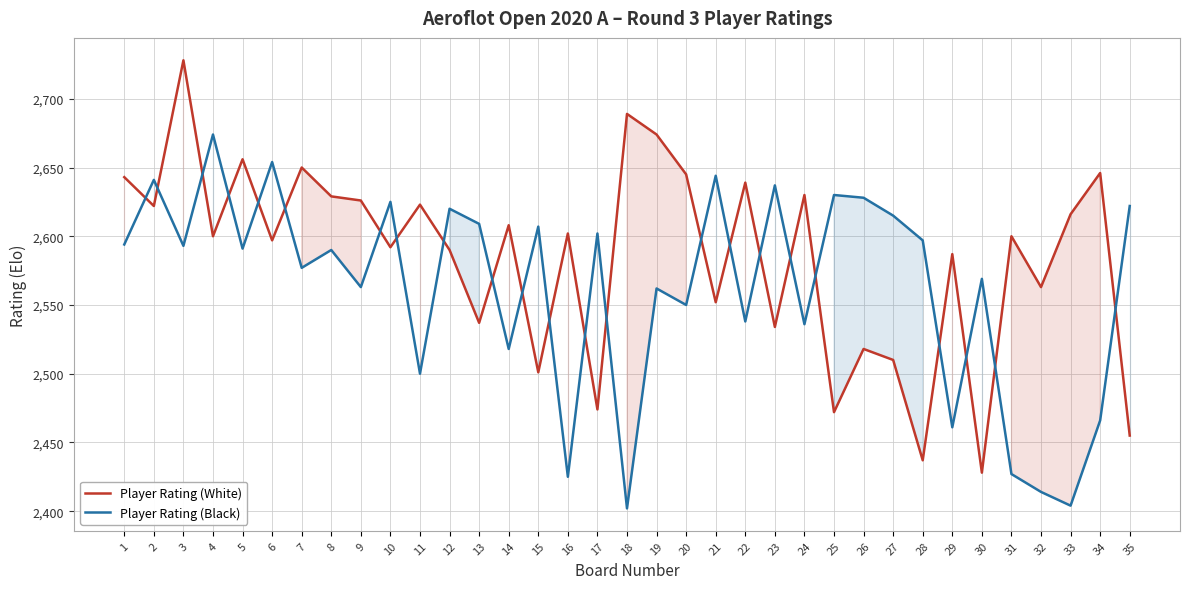

Which series has the largest range (max minus min)?

Player Rating (White)